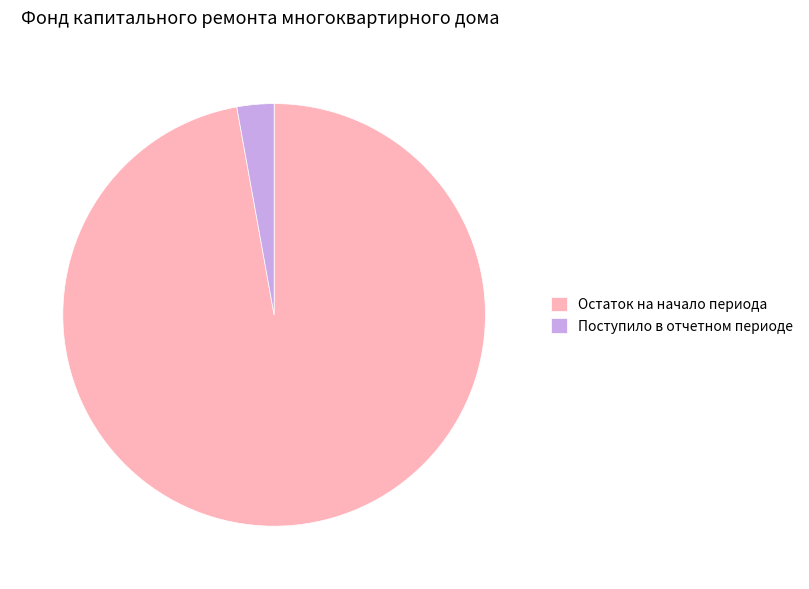

Approximately how many times larger is the value at Остаток на начало периода compared to Поступило в отчетном периоде?

34.3